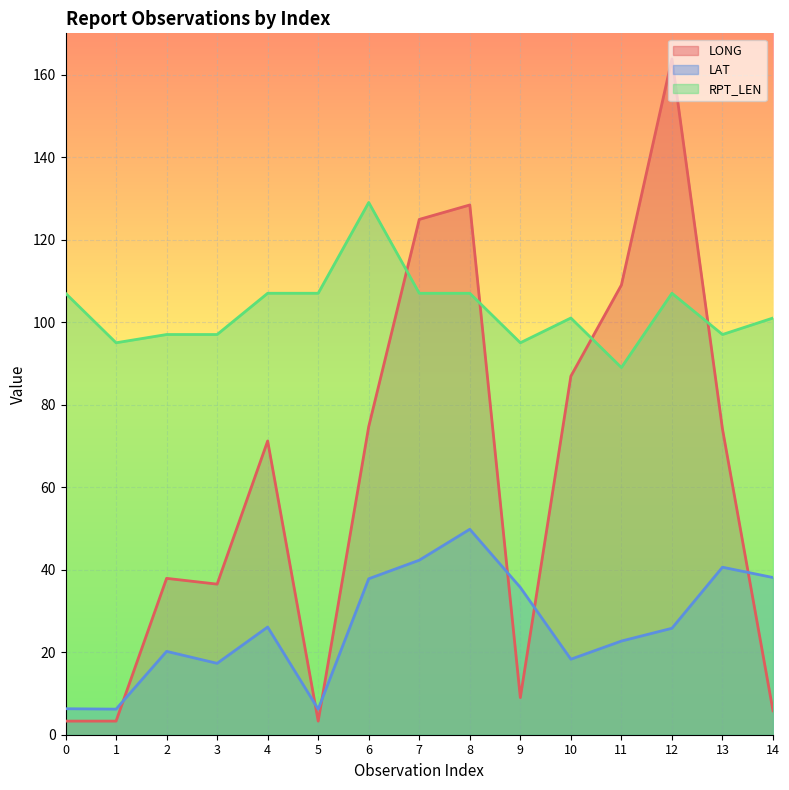

What is the value of the LAT point at the 6th from the left?

6.2